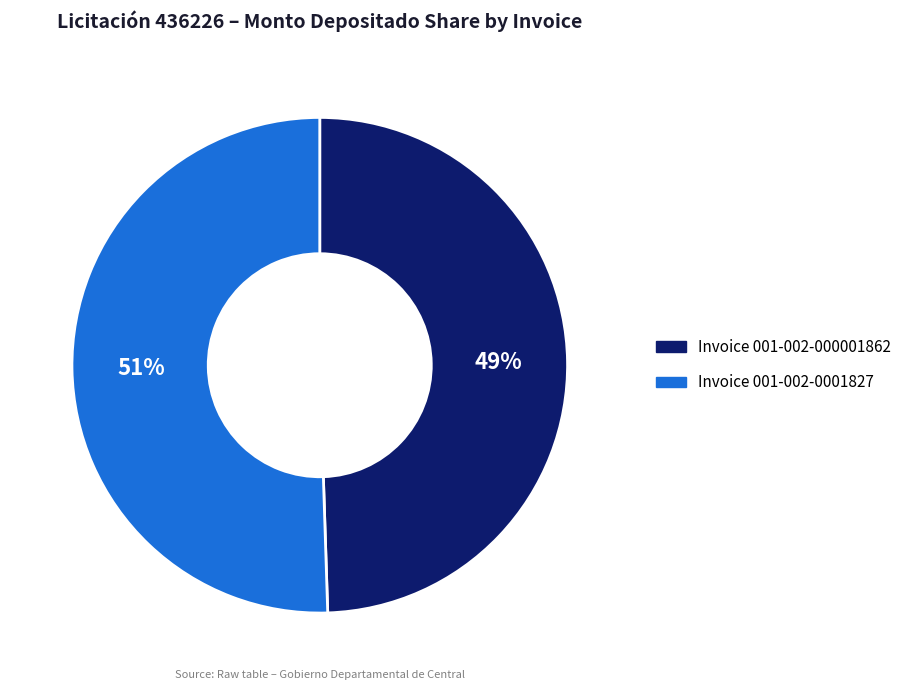

Which category has the biggest portion of the pie?

Invoice 001-002-0001827